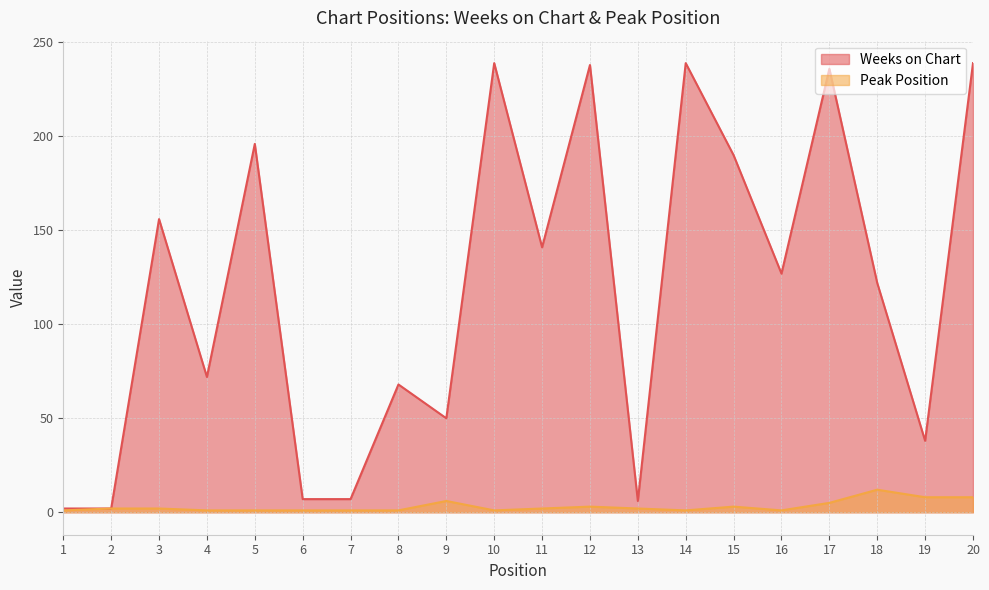

The value of Peak Position at 4 is 1. True or false?

True